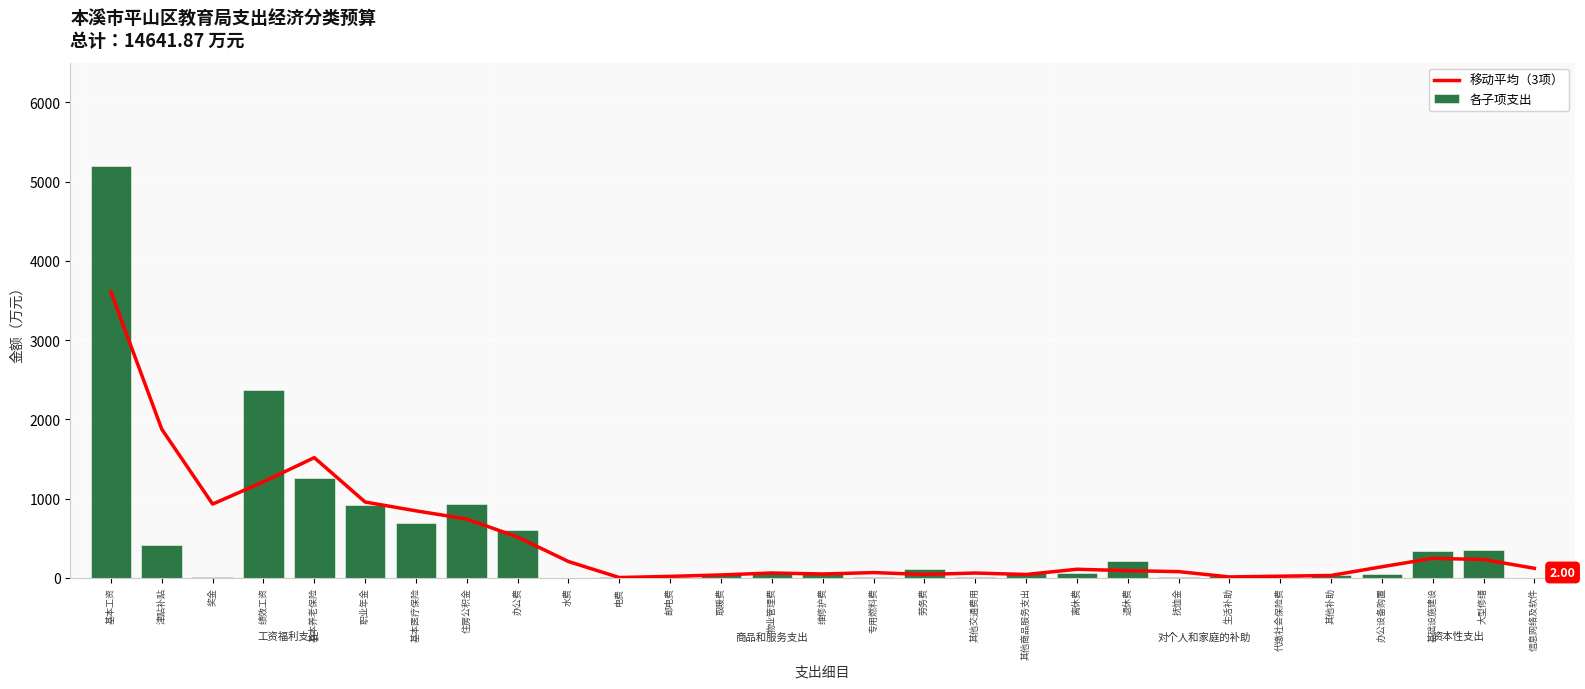

What are all the series names shown in the legend?

移动平均（3项）, 各子项支出